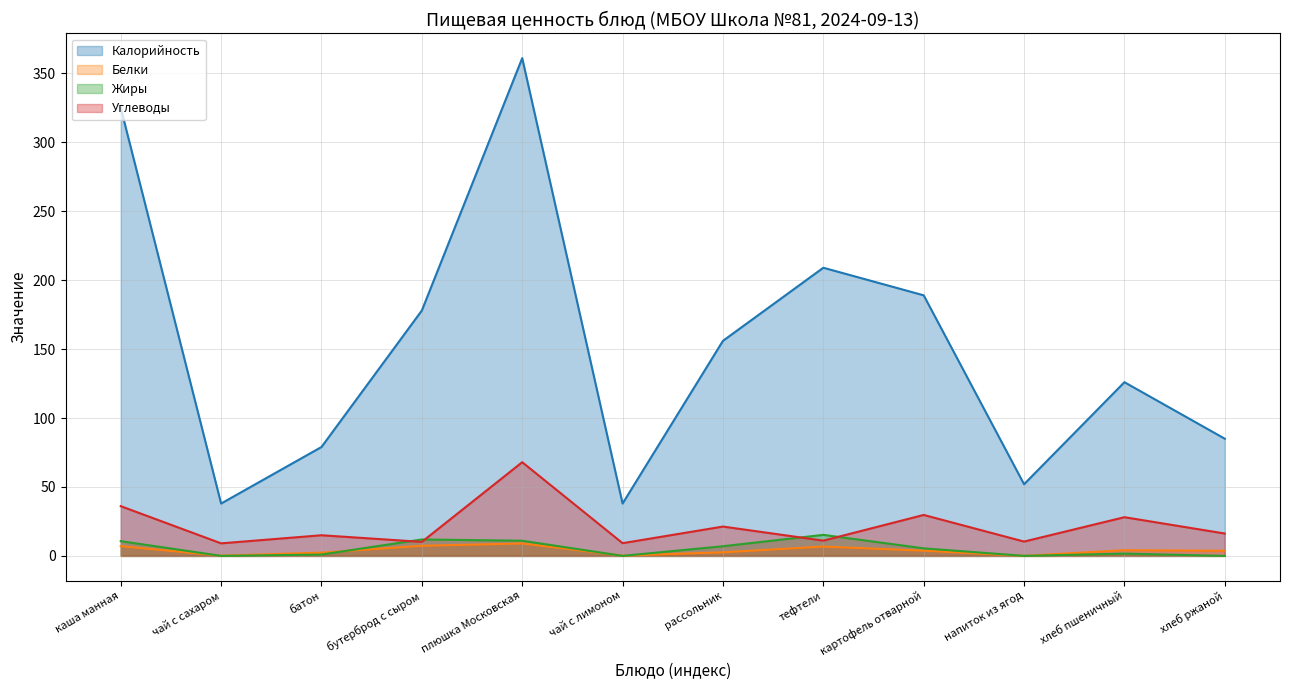

Which category has the lowest value across all series?

хлеб ржаной